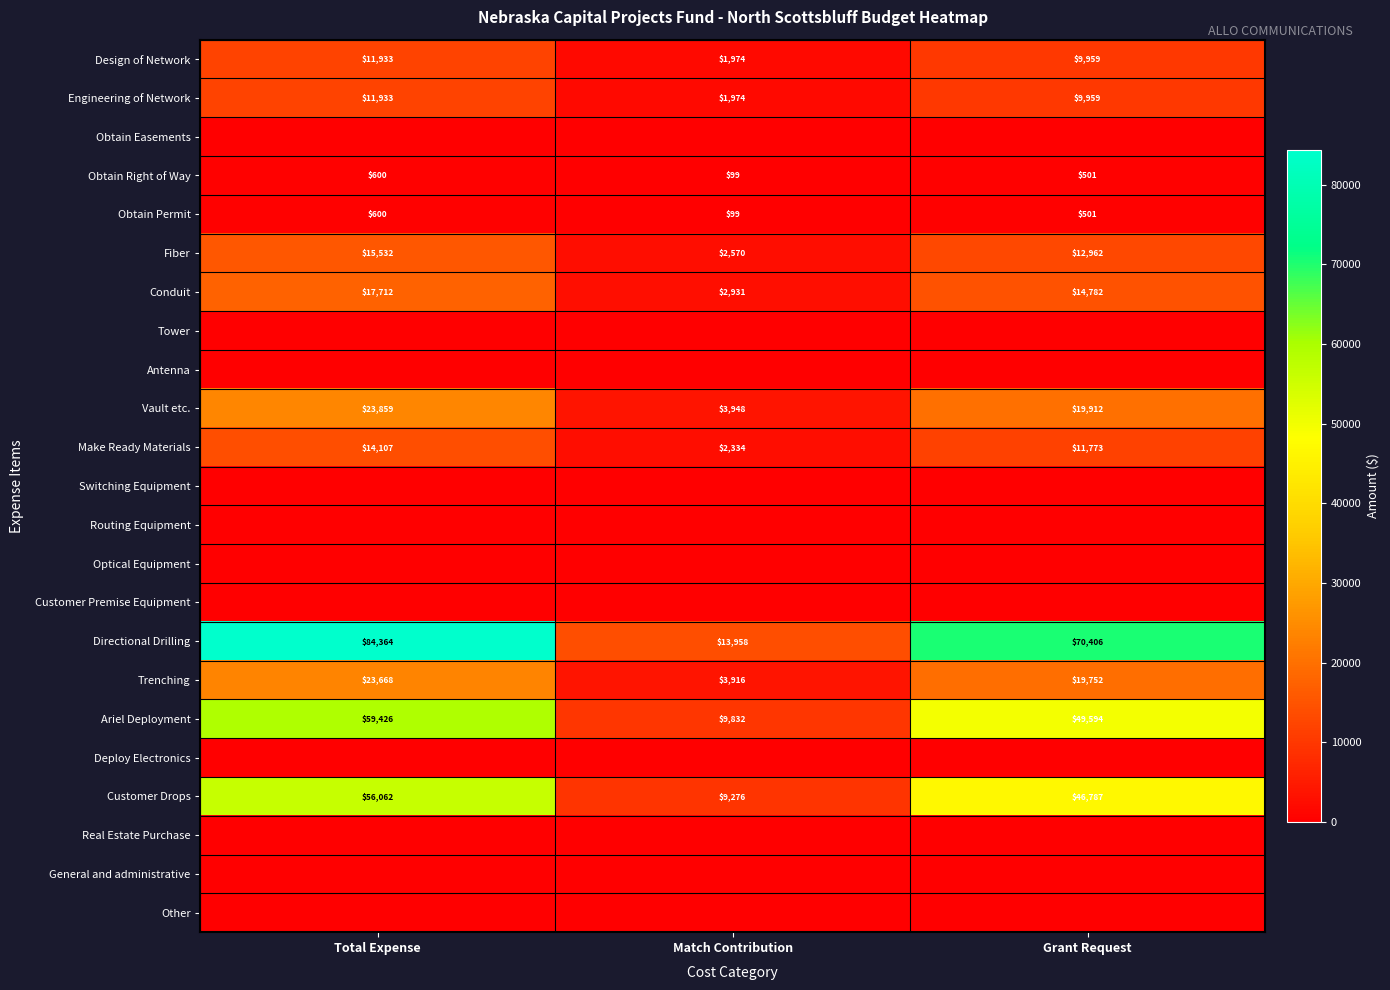

Rank the categories by Trenching value from lowest to highest.

Match Contribution, Grant Request, Total Expense